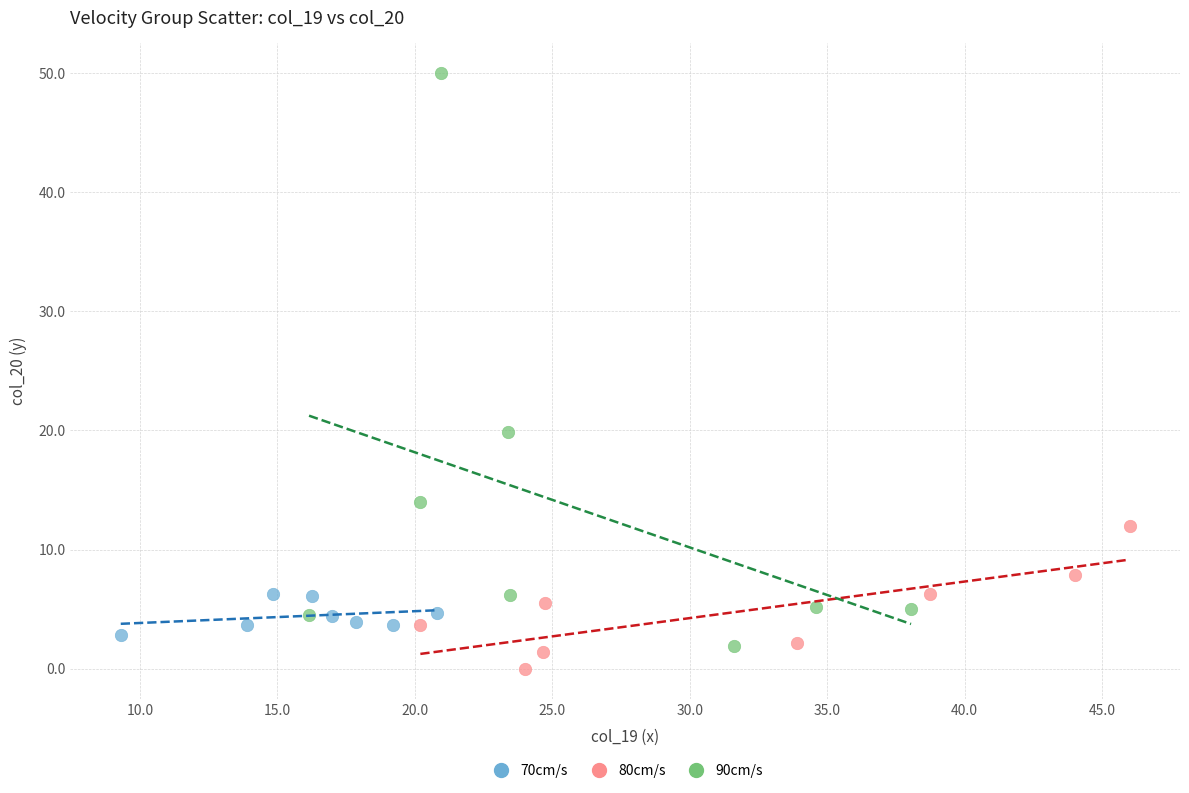

Which series has the largest Y range (max minus min)?

90cm/s